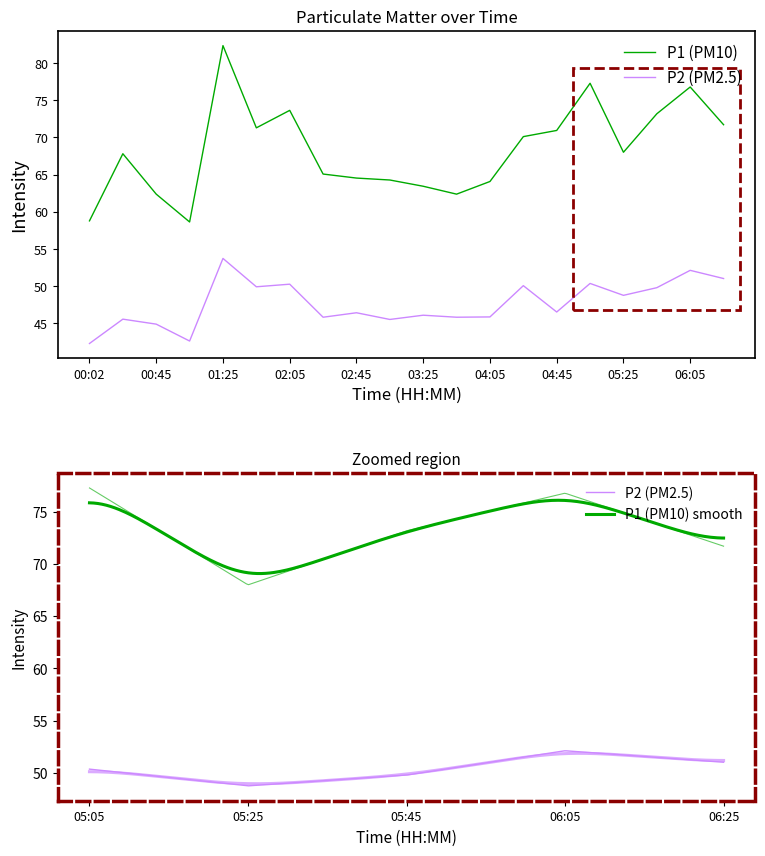

What is the sum of the P2 values at 03:25 and 06:05?

98.2